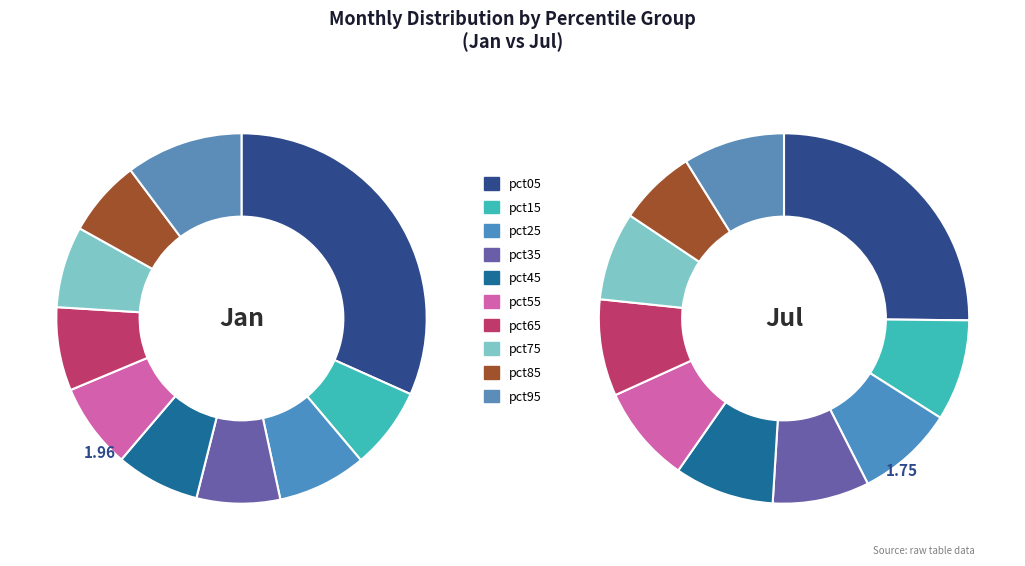

True or false: pct35 accounts for 22% of the total.

False